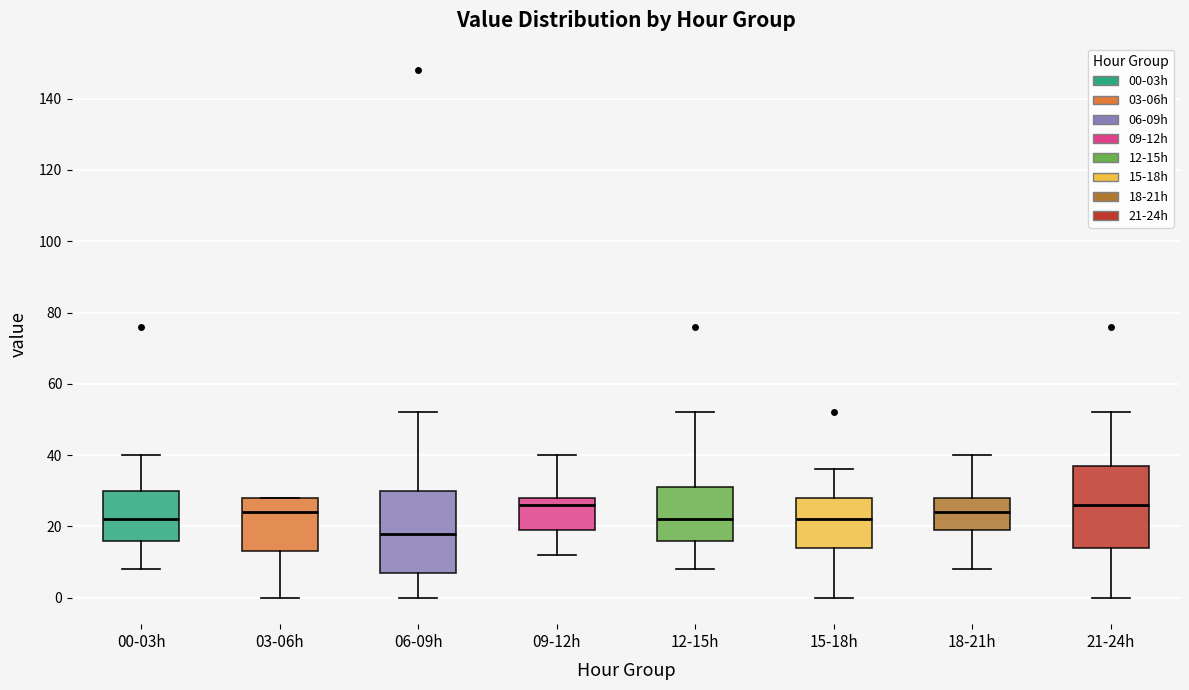

Where does the median line of the box for 09-12h sit on the y-axis? The values are not printed on the chart, so give them approximately, as read against the axis.

26